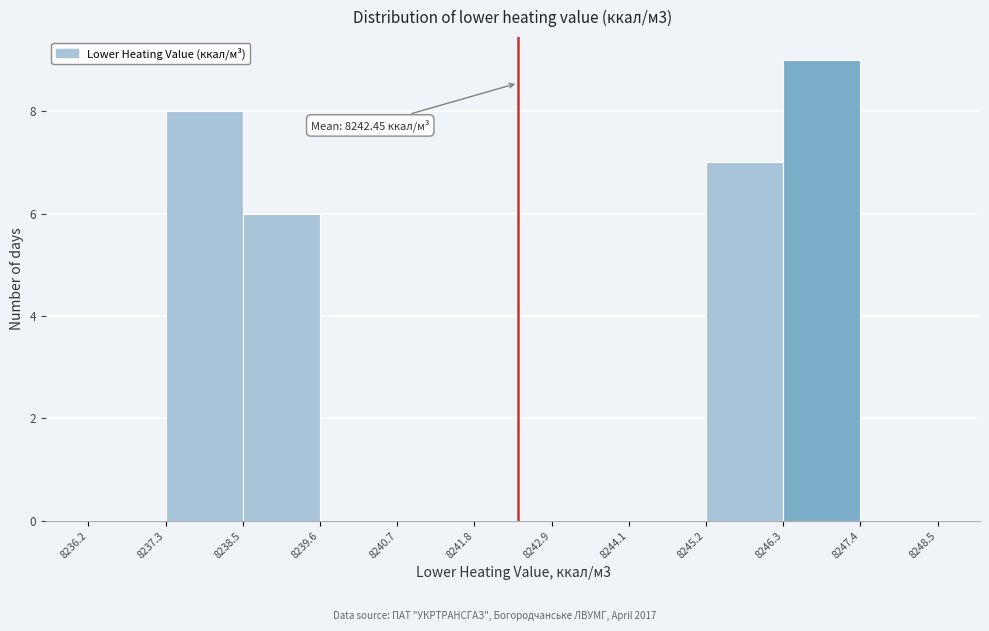

Which range on the x-axis has the tallest bar?

8246.3 to 8247.4